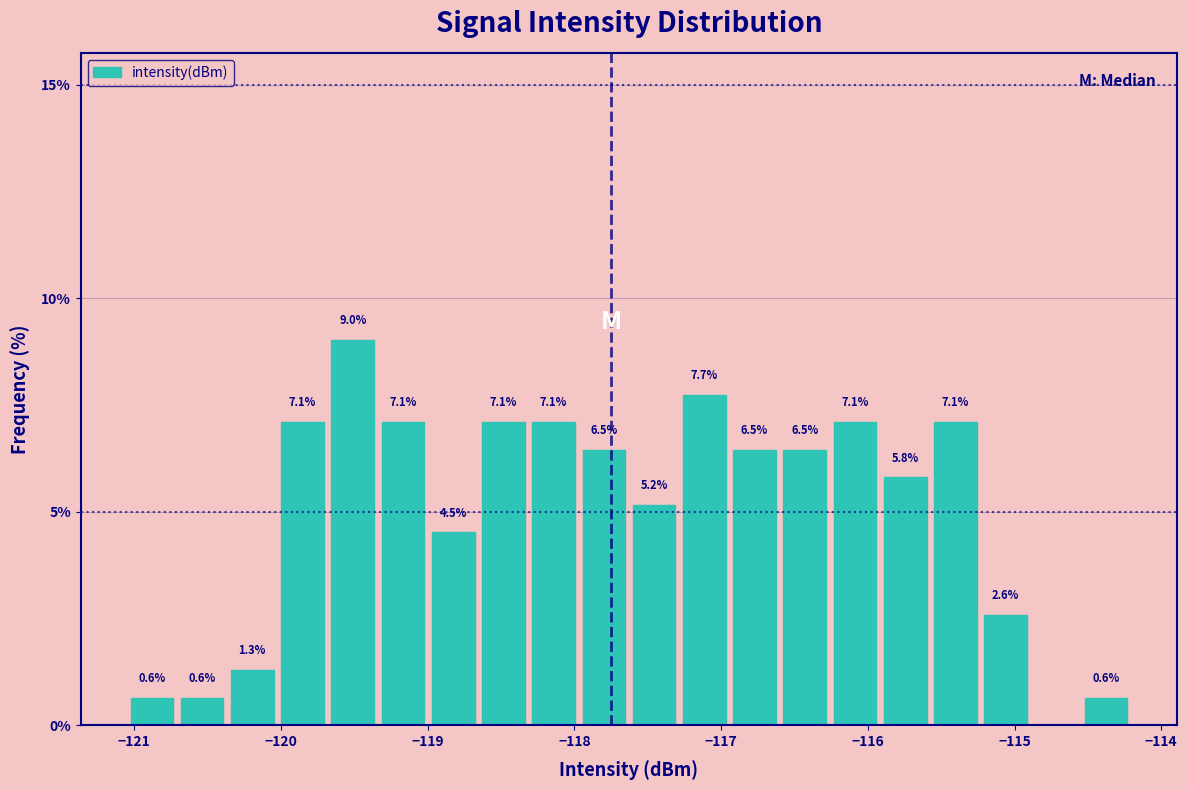

Around what value on the x-axis is the tallest bar? Give the approximate position of its centre, as read against the axis.

-119.5